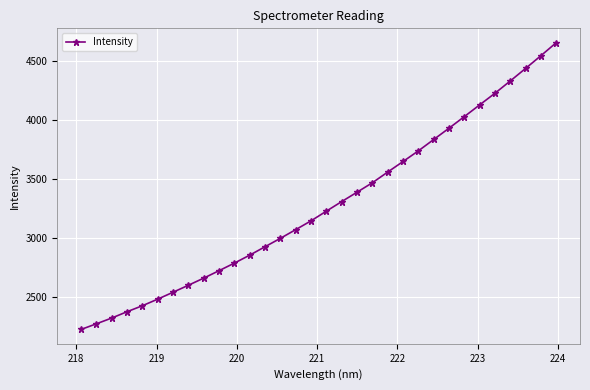

What is the value of the 30th point from the left?

4437.4